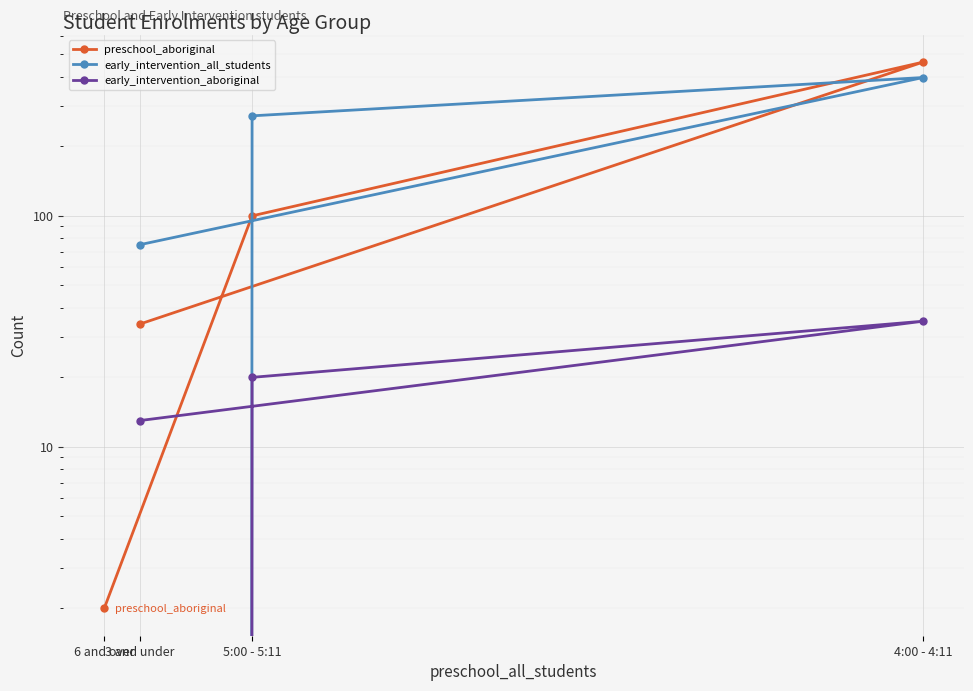

How many values in the early_intervention_aboriginal series are below 20?

2